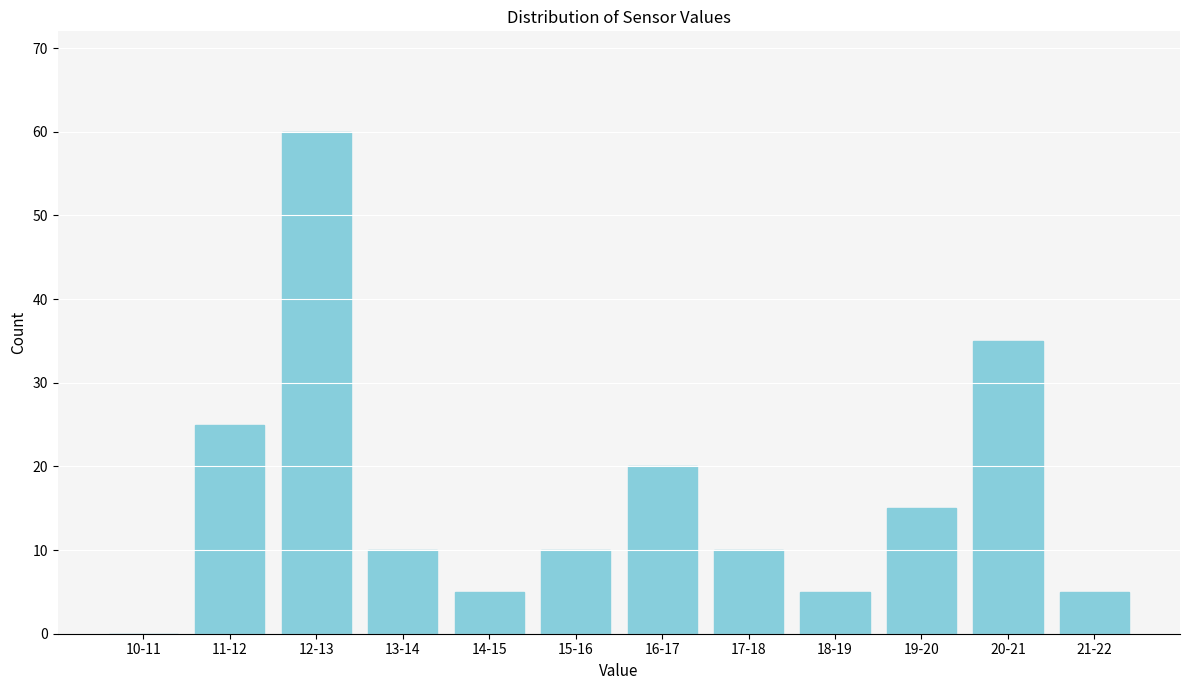

Reading left to right, list all the values displayed in this chart.

10-11=0	11-12=25	12-13=60	13-14=10	14-15=5	15-16=10	16-17=20	17-18=10	18-19=5	19-20=15	20-21=35	21-22=5